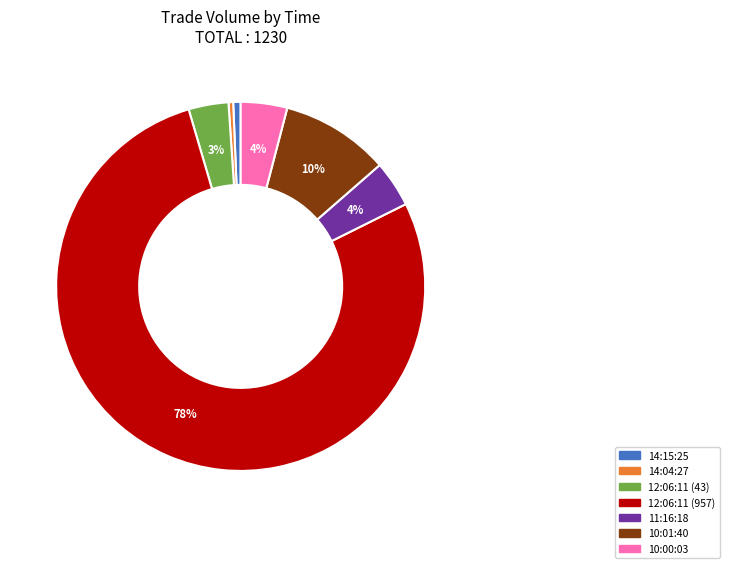

To the nearest percent, what is the average slice percentage?

14%